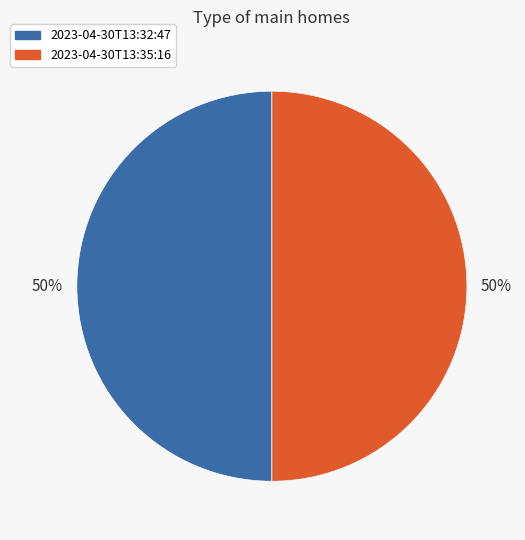

To the nearest percent, what is the average slice percentage?

50%